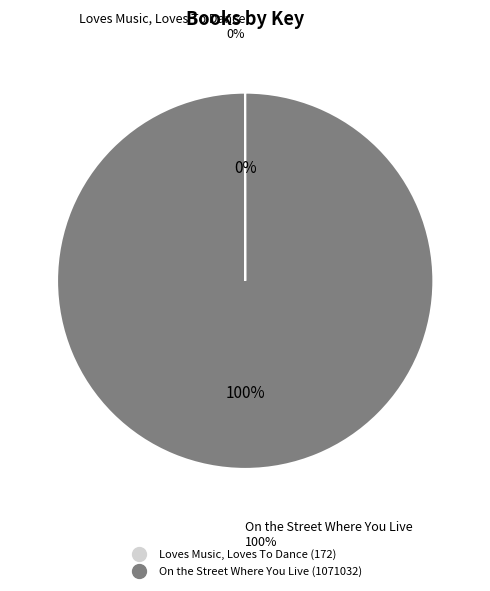

Which slice represents more than half of the pie?

On the Street Where You Live